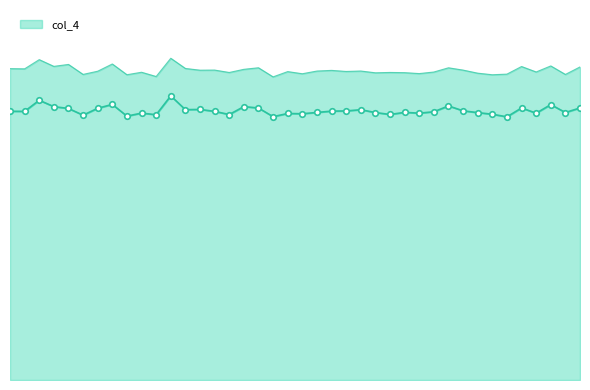

Count the number of data series in this chart.

2